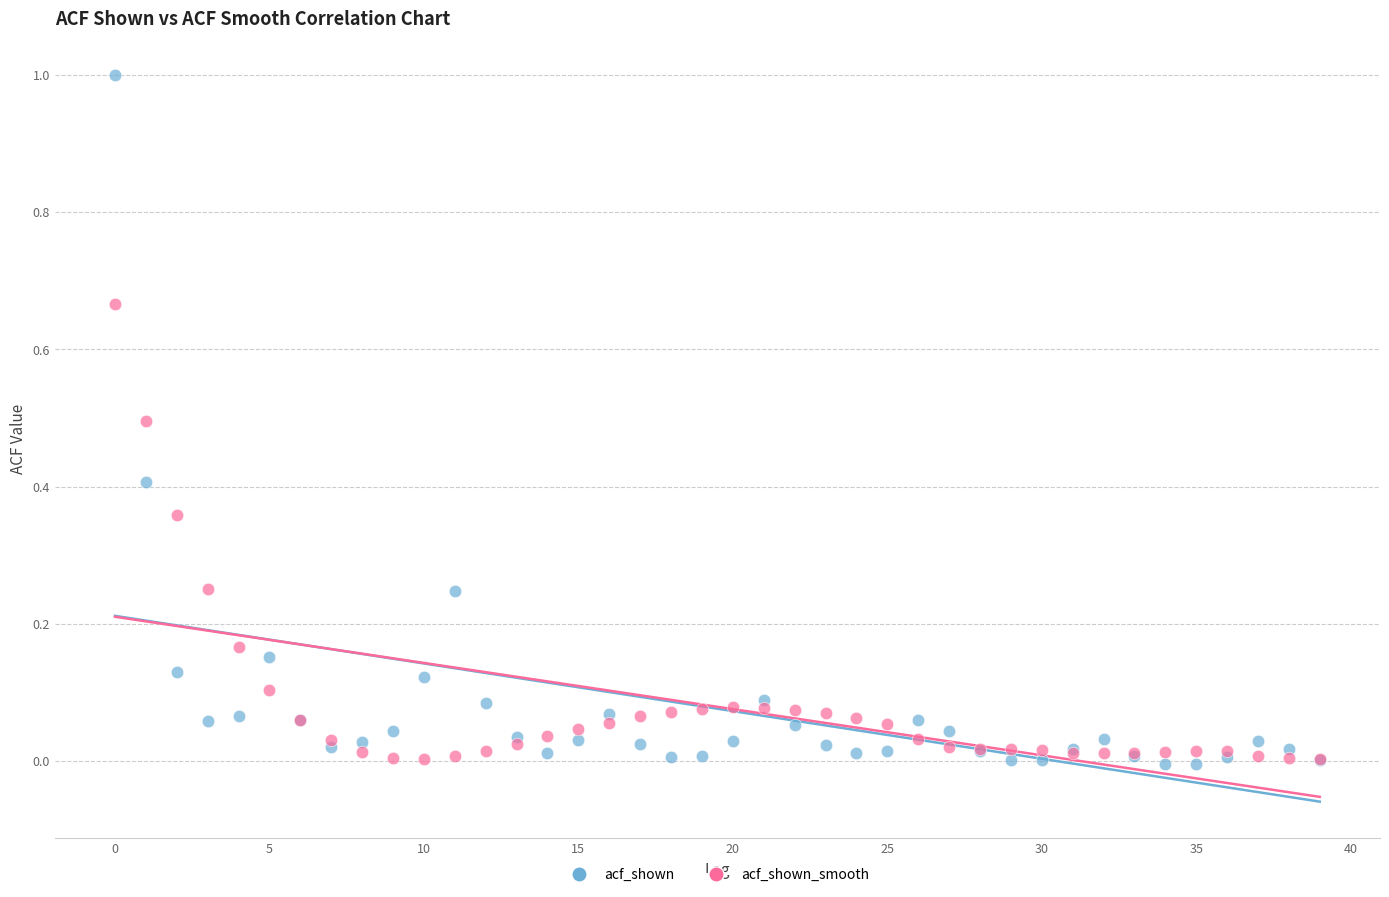

Which series has the widest spread of Y values?

acf_shown